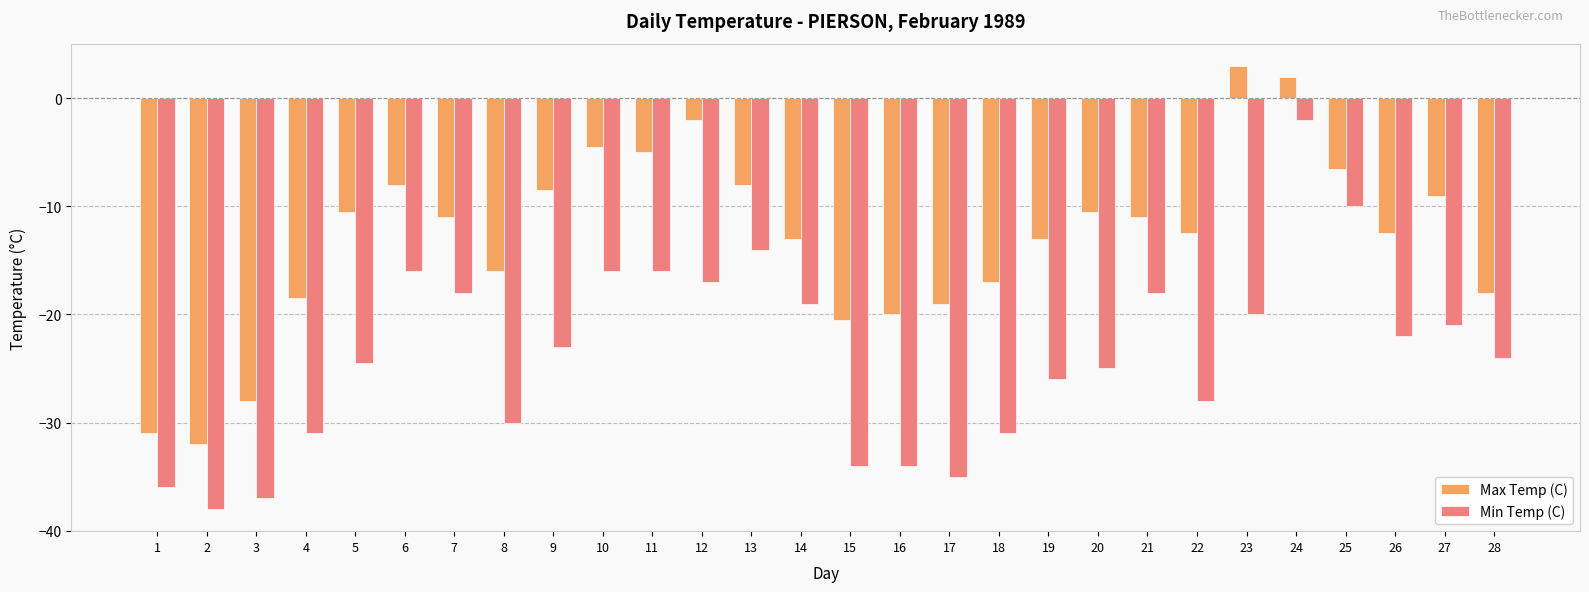

What is the total value across all series at 7?

-29.0